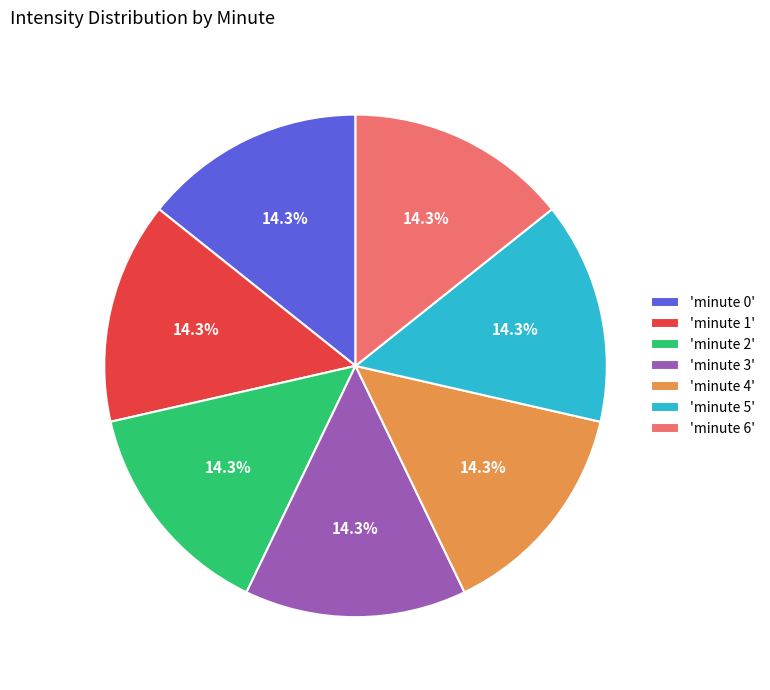

Approximately how many times larger is the value at 'minute 5' compared to 'minute 2'?

1.0